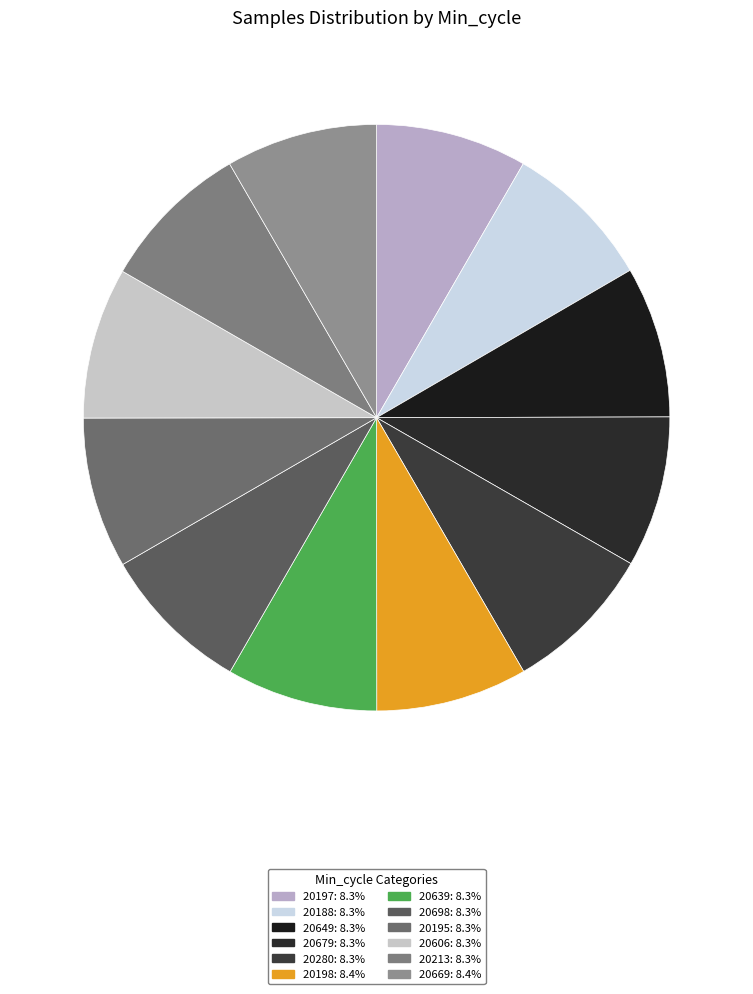

To the nearest percent, what portion does 20213 represent?

8%